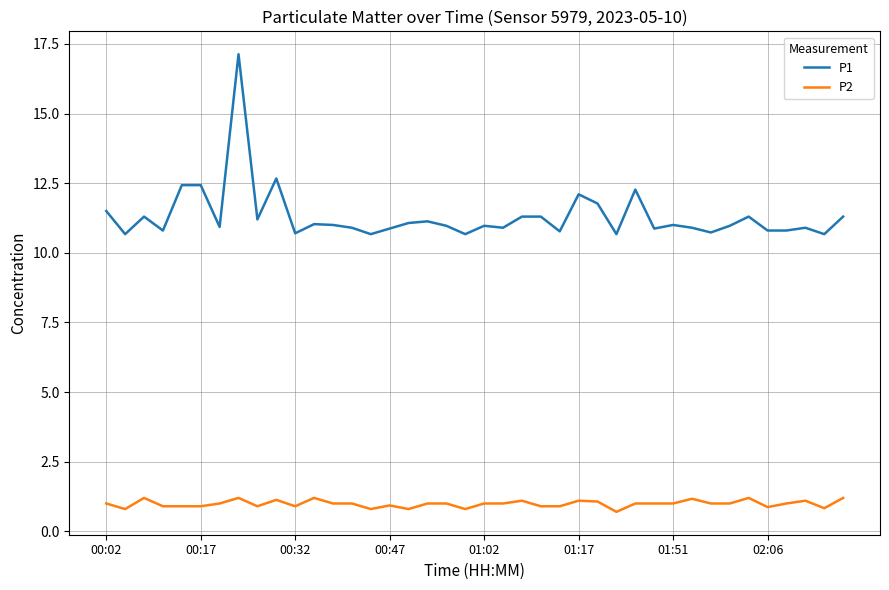

What is the maximum value for P2?

1.2